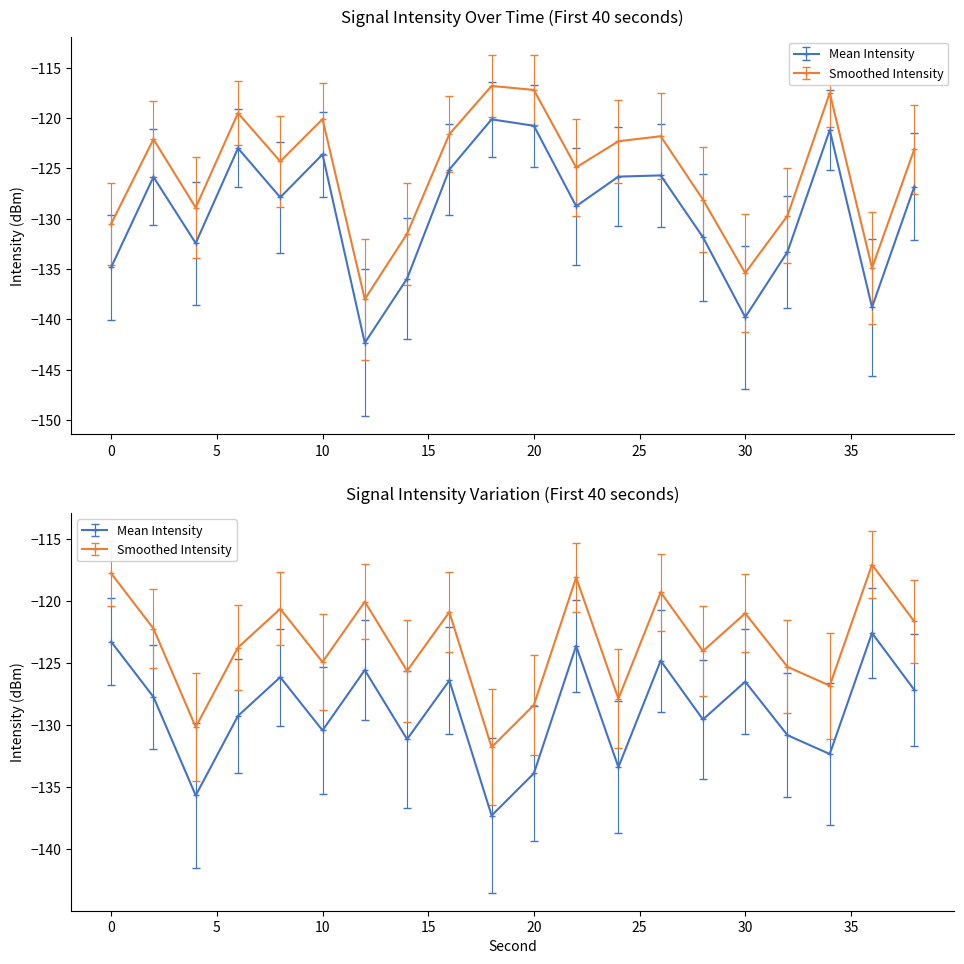

What is the sum of the values at 20 and 38?

-247.6